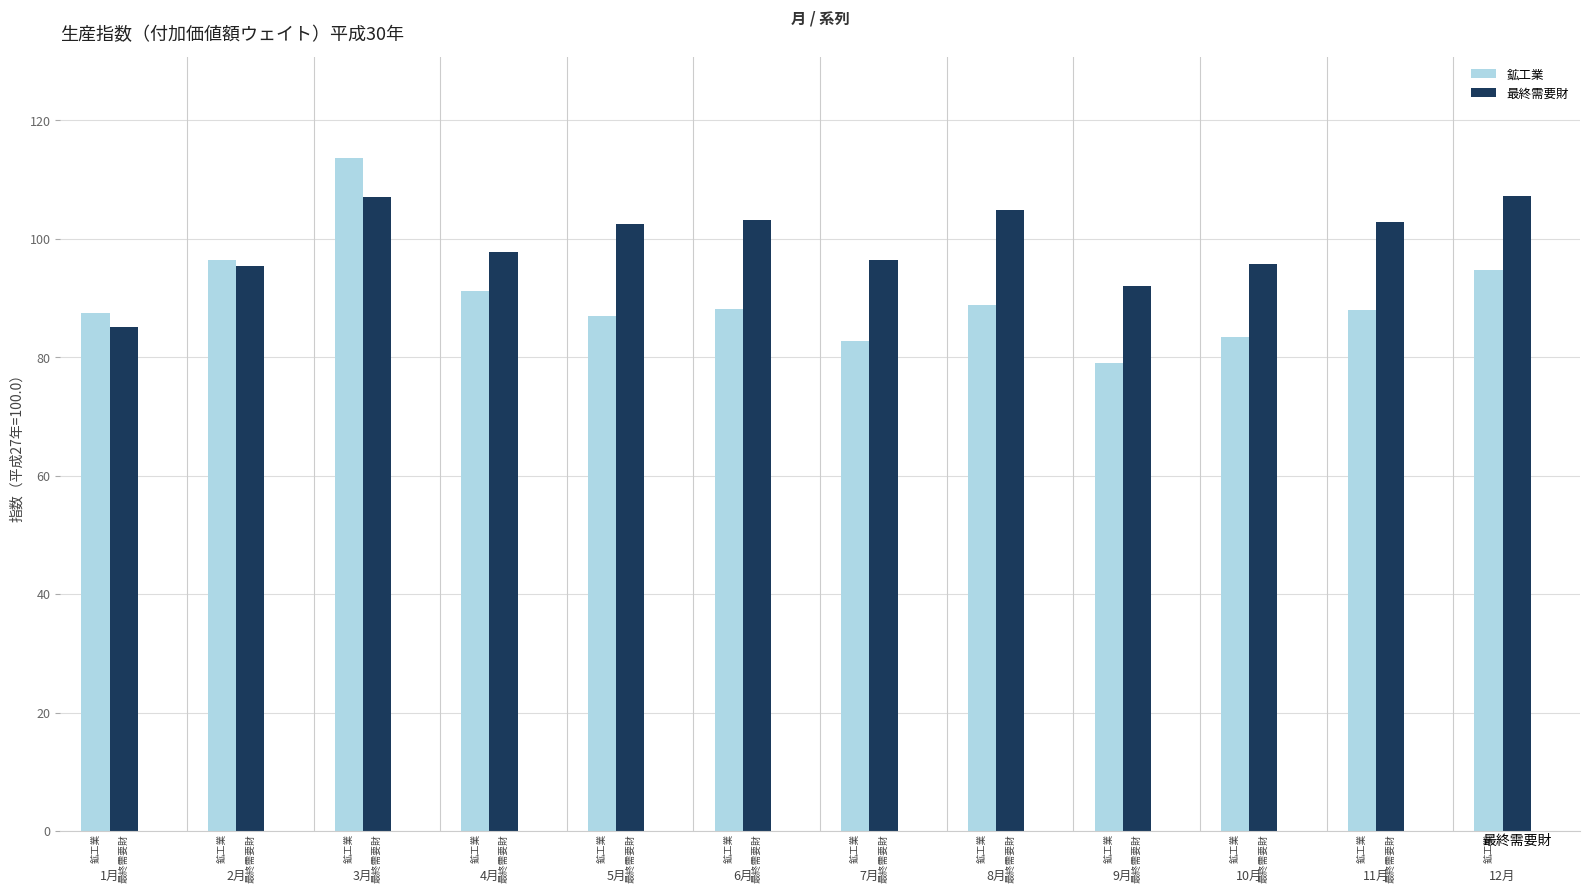

How many data points in 最終需要財 are less than 102?

6